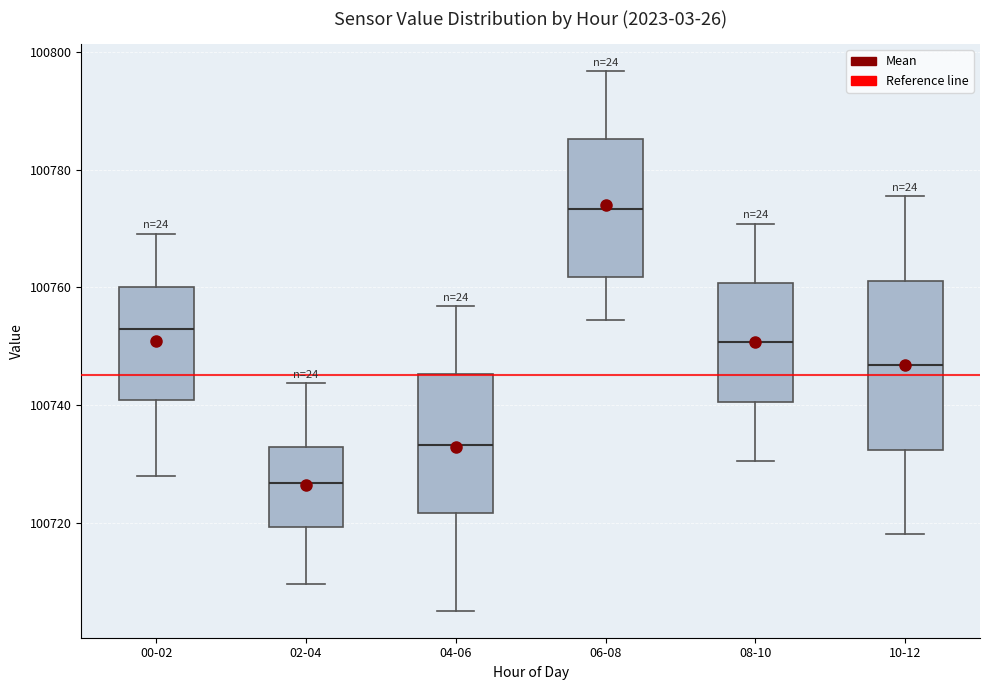

Which box has the highest median line?

06-08